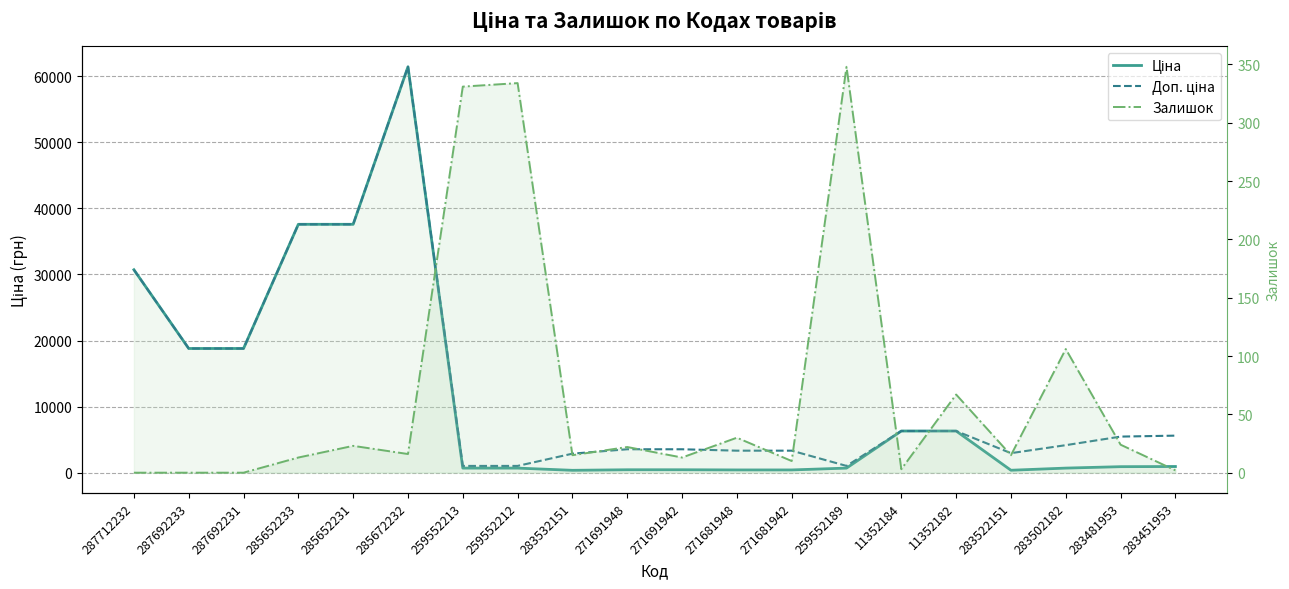

True or false: Залишок and Доп. ціна intersect in this chart.

False